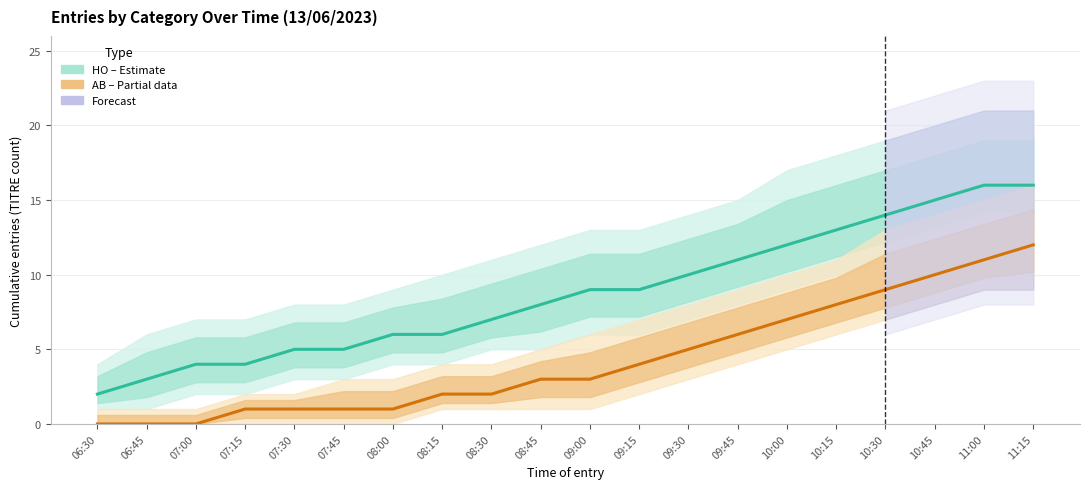

The HO (Estimate) series shows 9 at 10:45. True or false?

False